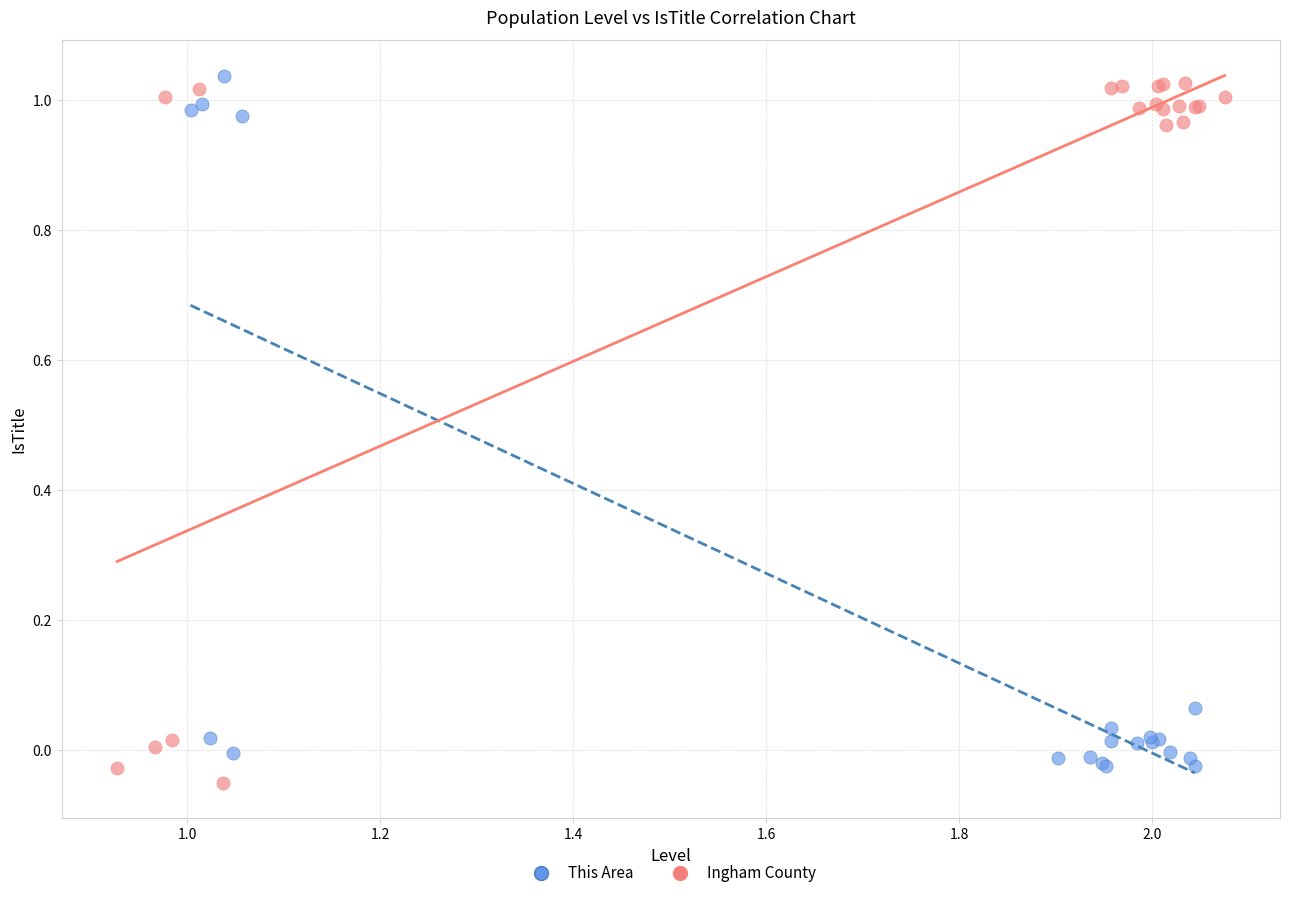

What are all the series names shown in the legend?

This Area, Ingham County